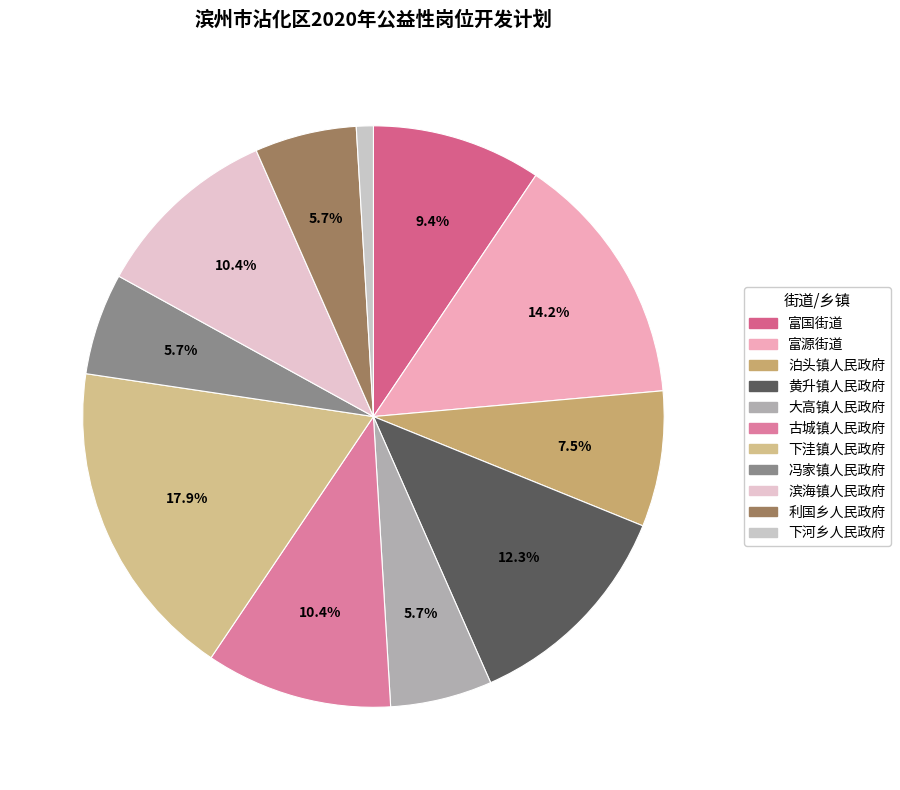

Which has a higher value, 冯家镇人民政府 or 泊头镇人民政府?

泊头镇人民政府